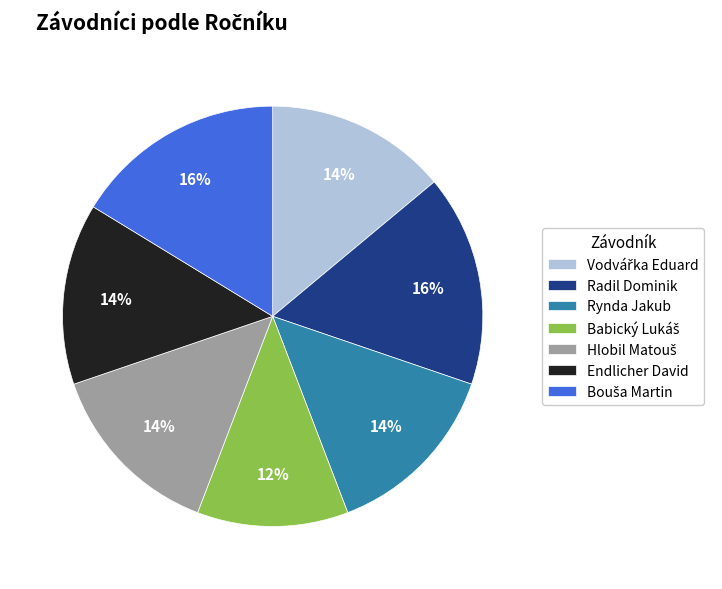

To the nearest percent, what is the average slice percentage?

14%